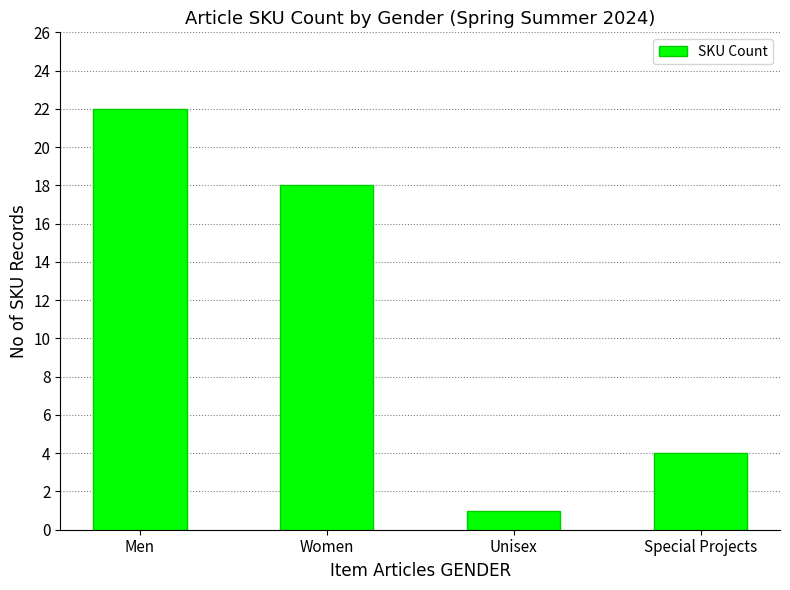

How many values are between 4 and 22?

3